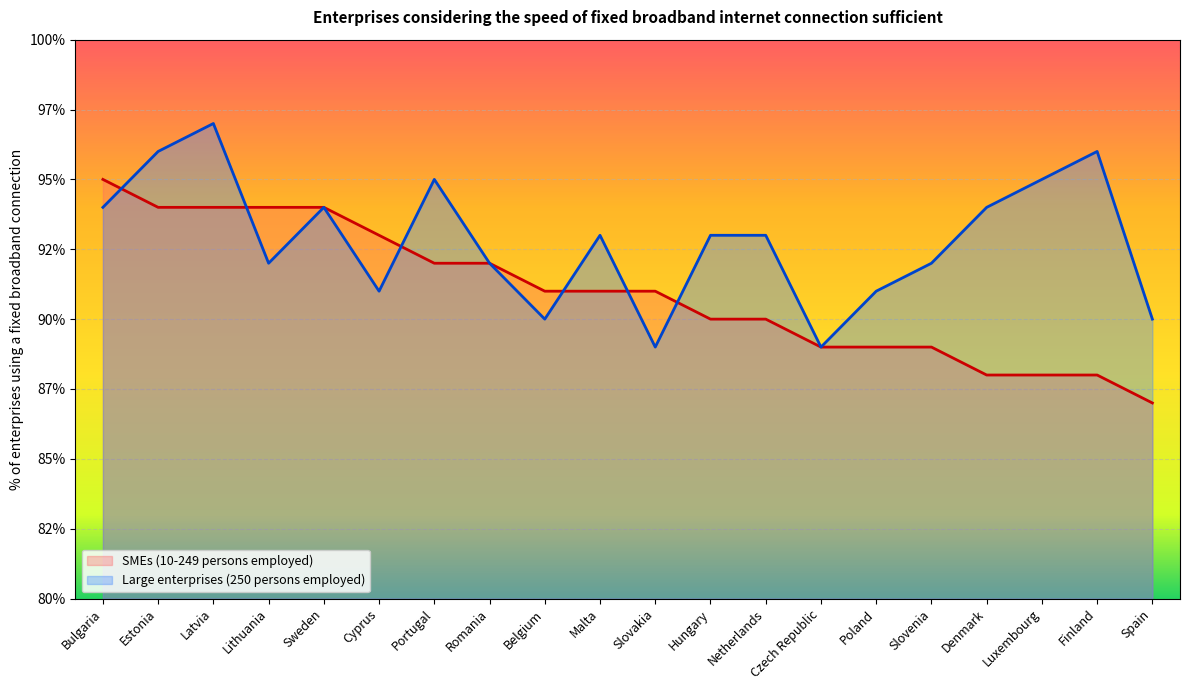

The value of SMEs (10-249 persons employed) at Czech Republic is 37. True or false?

False